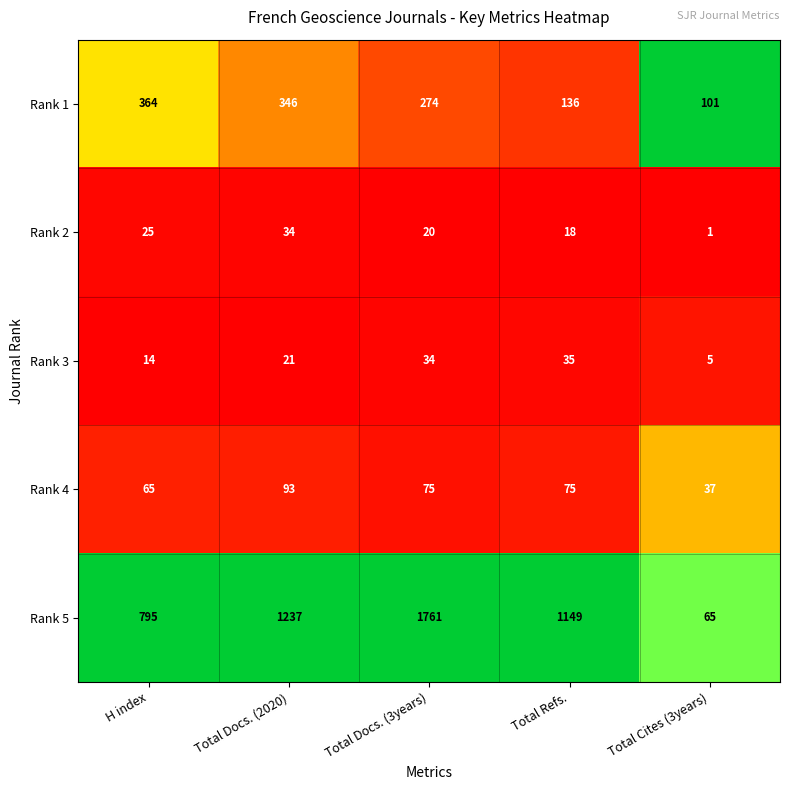

Is the value of Rank 4 at H index greater than the value of Rank 2 at Total Cites (3years)?

Yes